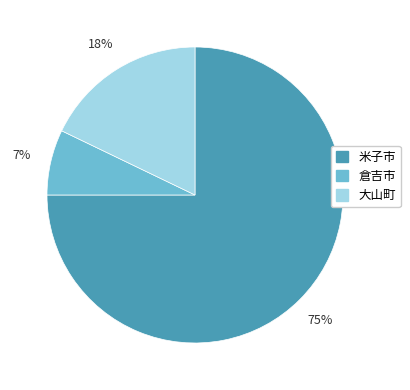

To the nearest percent, what is the average slice percentage?

33%